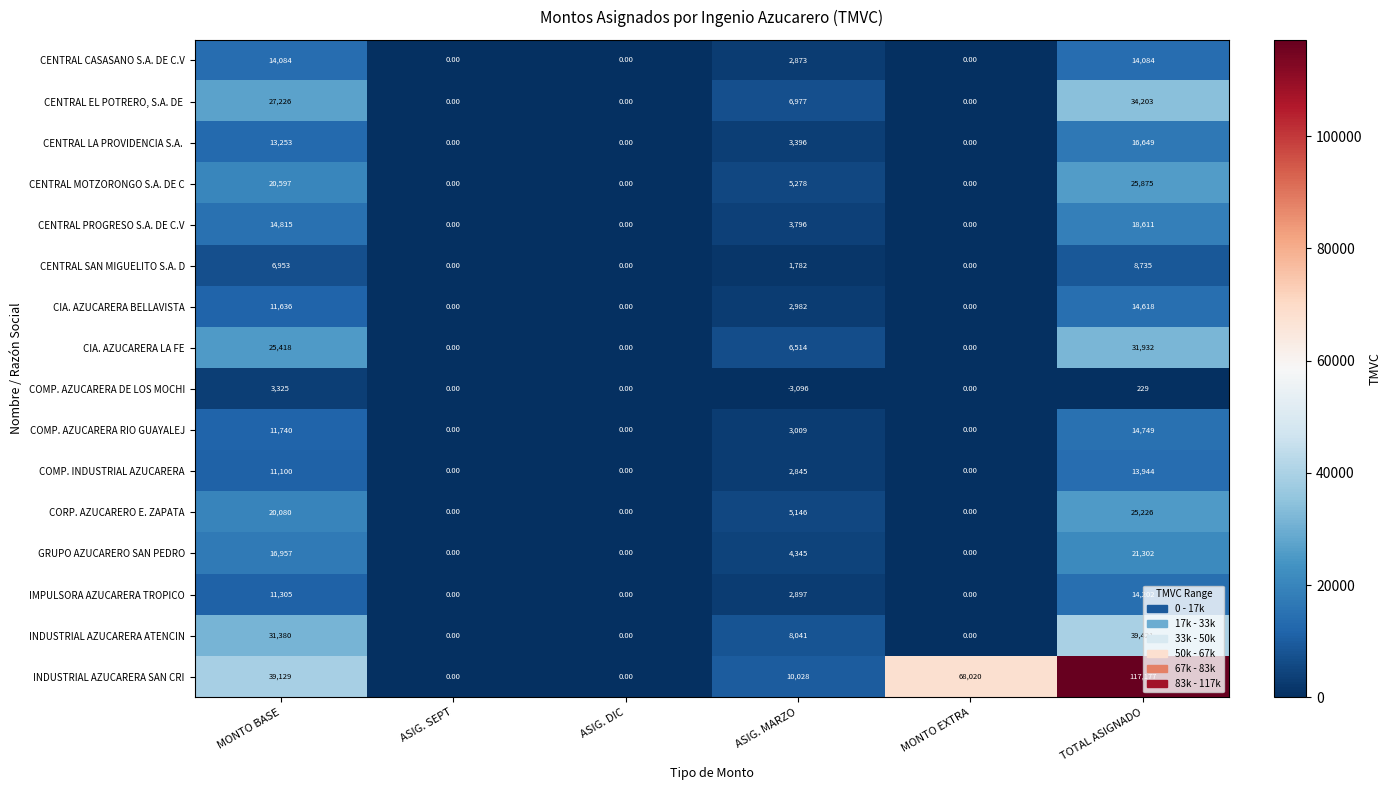

What is the average value of the CENTRAL CASASANO S.A. DE C.V series?

5174